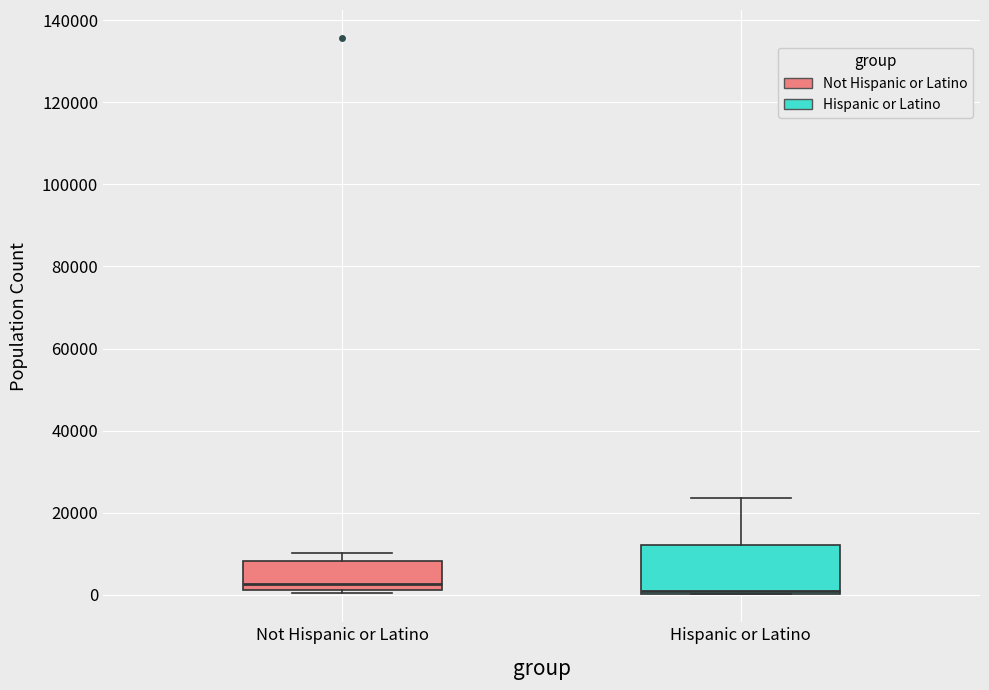

Reading left to right, transcribe this box plot: for each box, give where its median line is, the range the box spans, and where its two whiskers end, as read against the y-axis. The values are not printed on the chart, so give them approximately, as read against the axis.

Not Hispanic or Latino: median 2000 (just above the box's lower edge), box 2000 to 8000, whiskers 0 to 10000
Hispanic or Latino: median 0 (just above the box's lower edge), box 0 to 12000, whiskers 0 to 24000